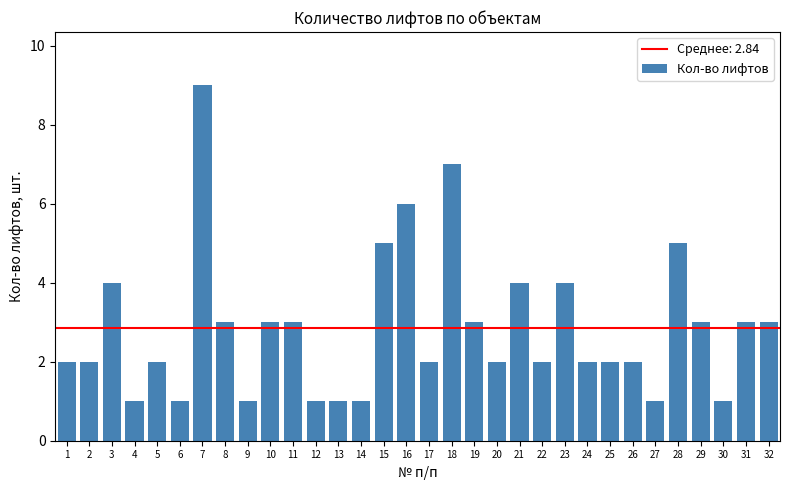

What is the value of the 11th bar from the left?

3